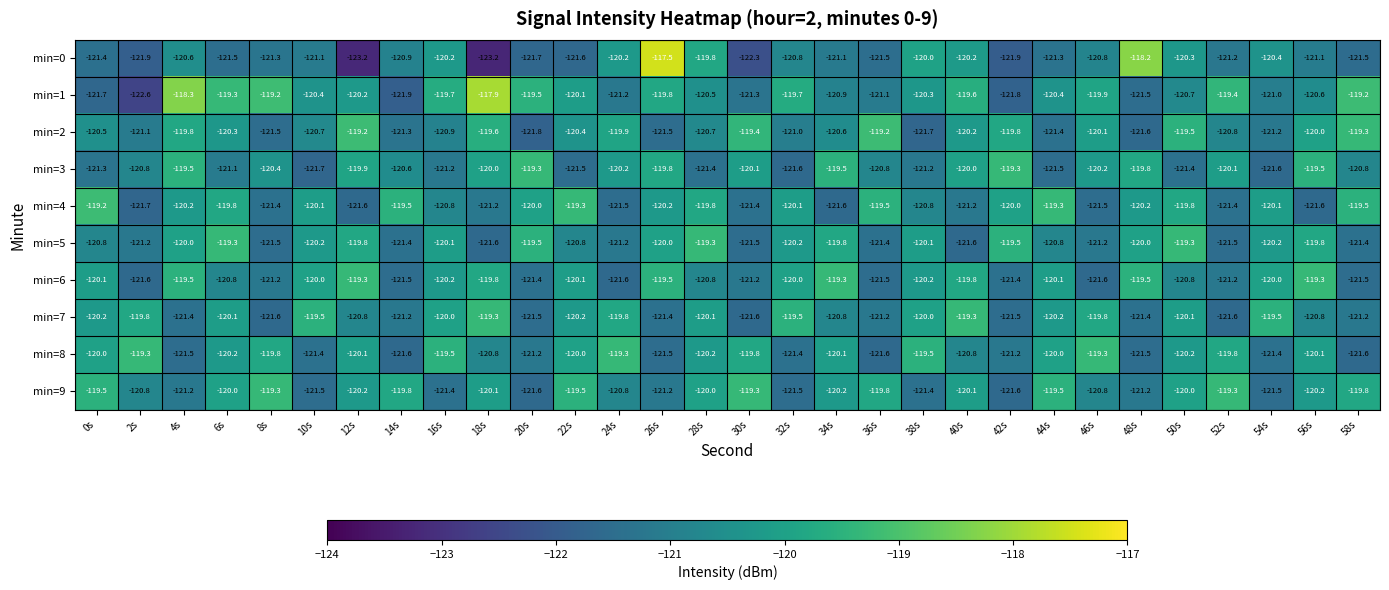

At which label does min=1 first exceed -120?

4s